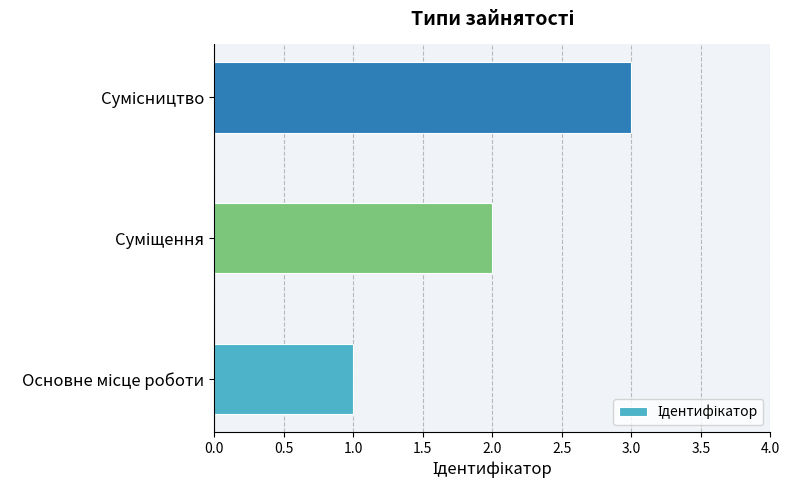

What is the maximum value shown in the chart?

3